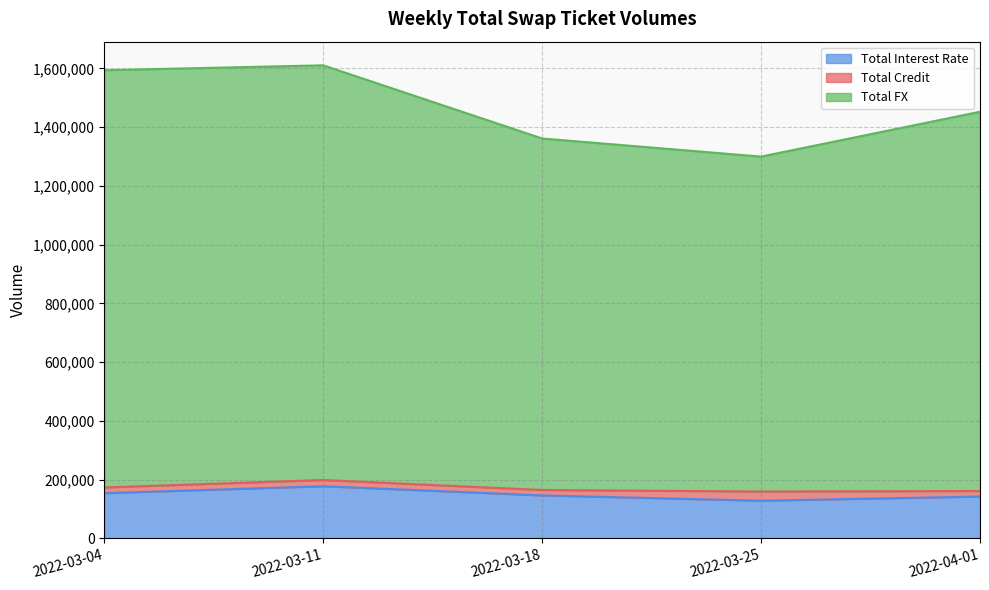

What is the label of the 1st point from the right?

2022-04-01